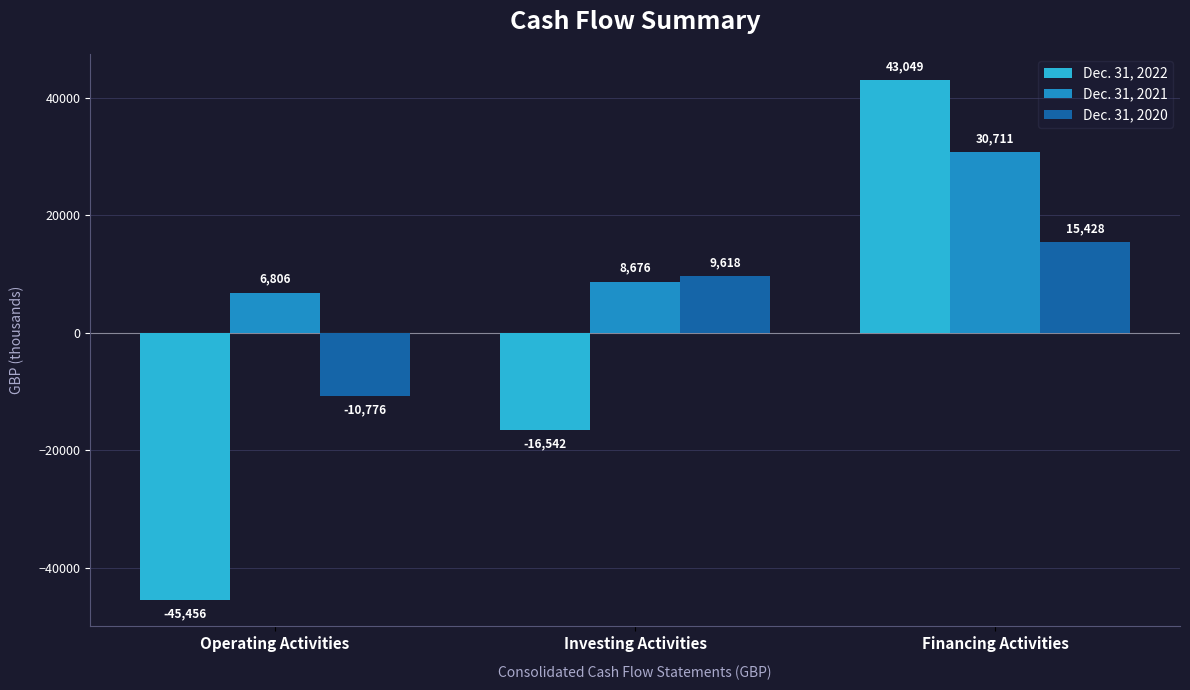

Reading left to right, list all the values displayed in this chart.

Dec. 31, 2022: Operating Activities=-45456	Investing Activities=-16542	Financing Activities=43049
Dec. 31, 2021: Operating Activities=6806	Investing Activities=8676	Financing Activities=30711
Dec. 31, 2020: Operating Activities=-10776	Investing Activities=9618	Financing Activities=15428